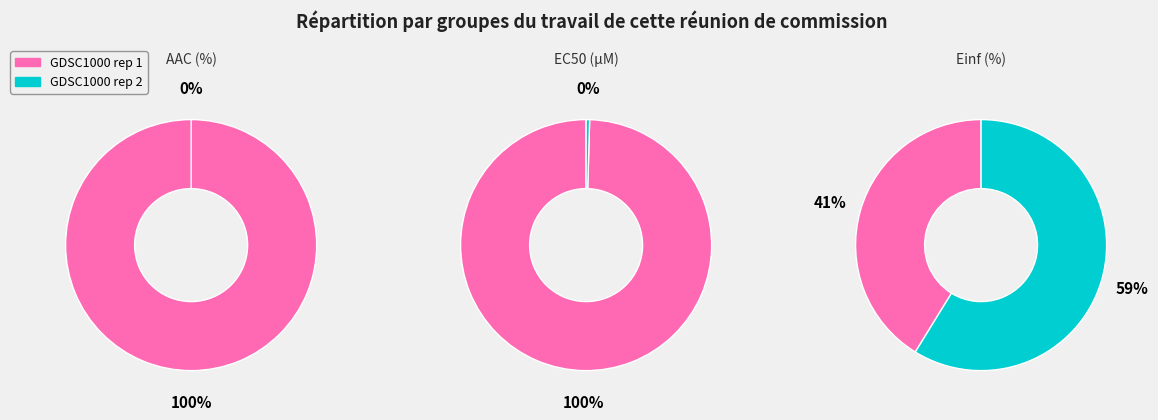

How many slices are in this pie chart?

2